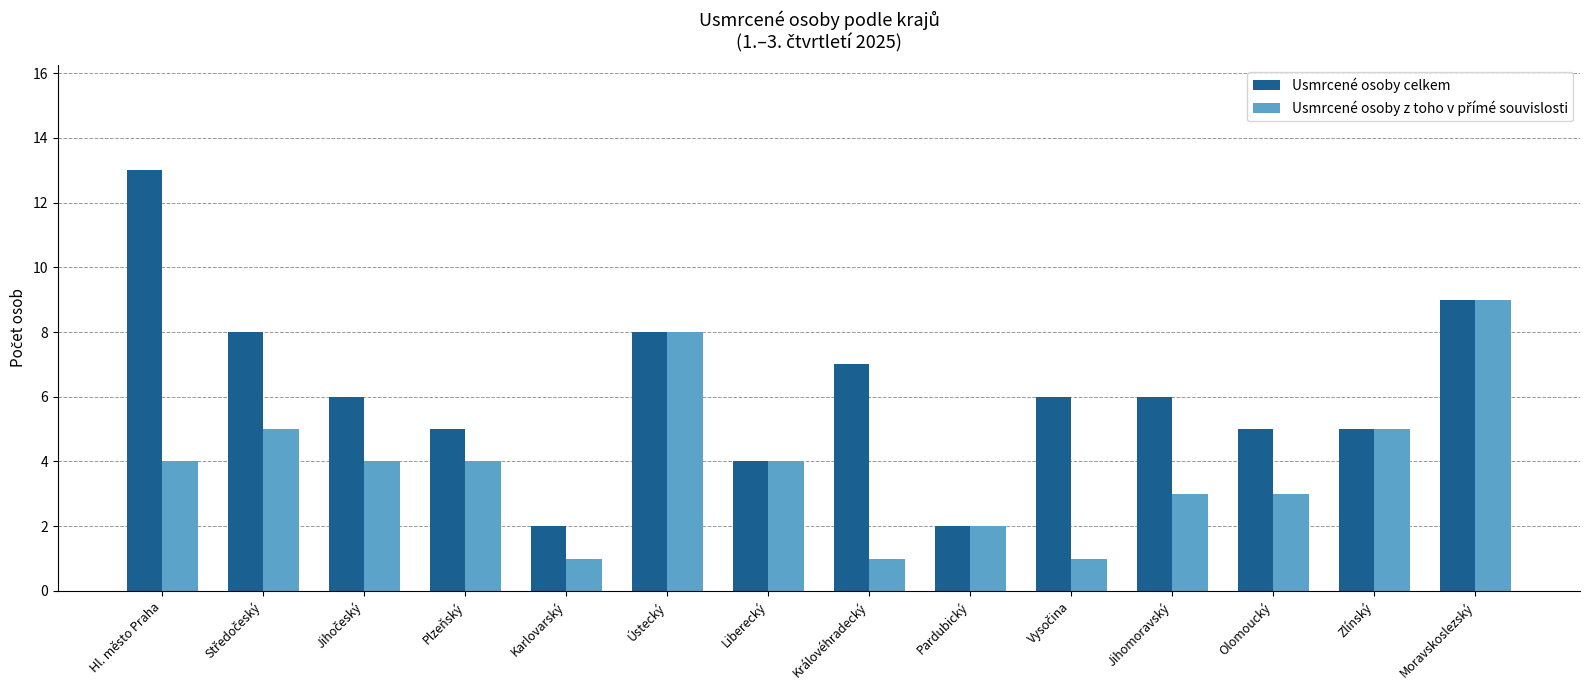

True or false: Usmrcené osoby celkem has a value of 2 at Olomoucký.

False